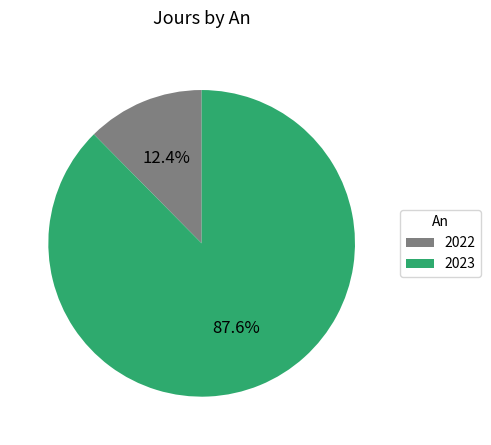

To the nearest percent, what portion does 2023 represent?

88%